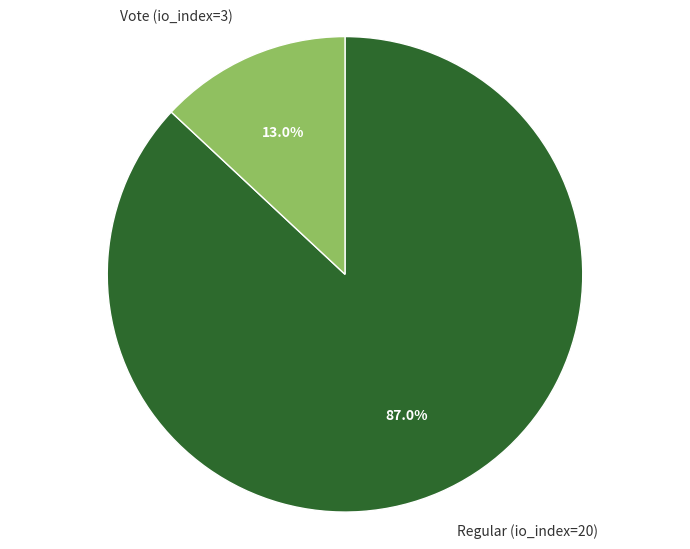

Count the number of slices in the pie.

2